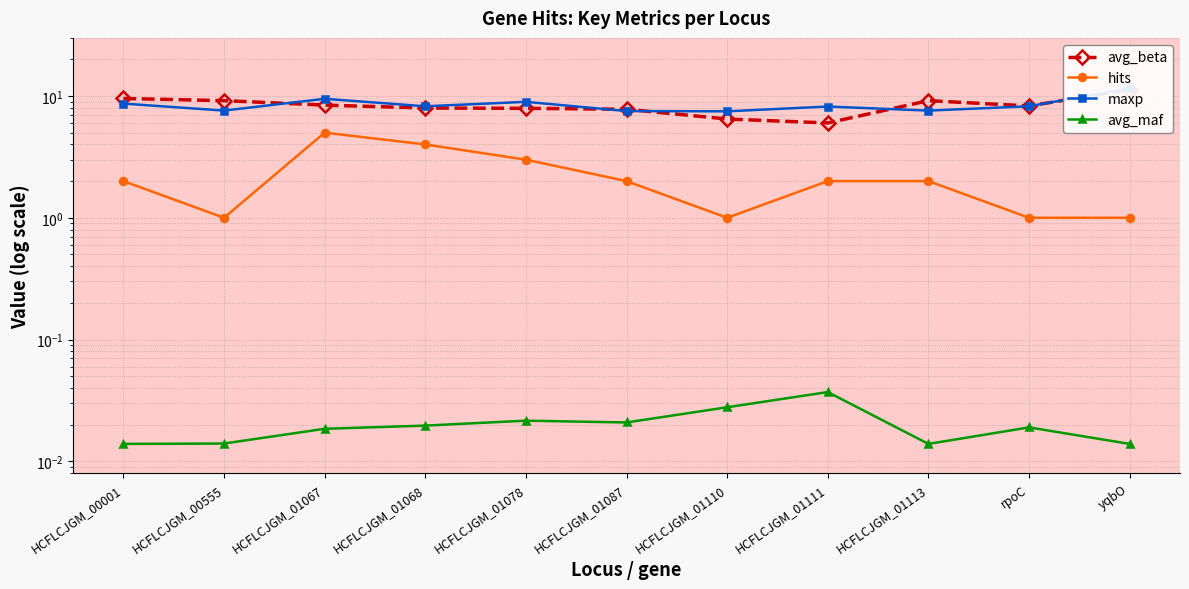

Is this an area chart (filled region under the line)?

No